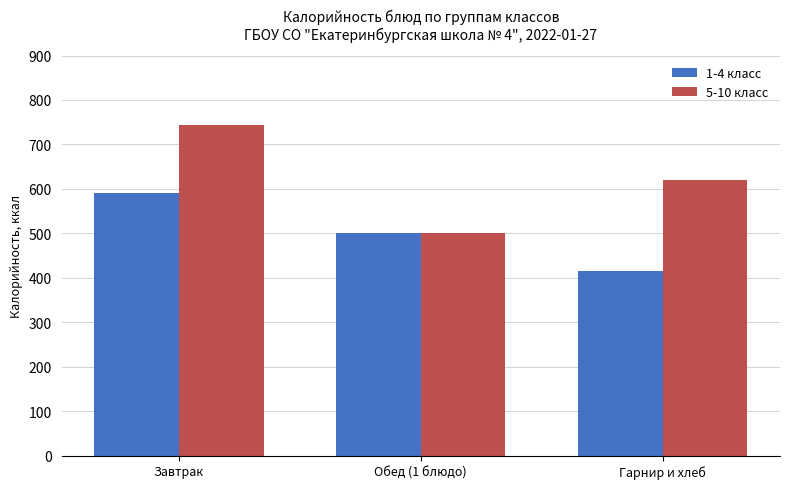

Which label corresponds to the largest value in the chart?

Завтрак